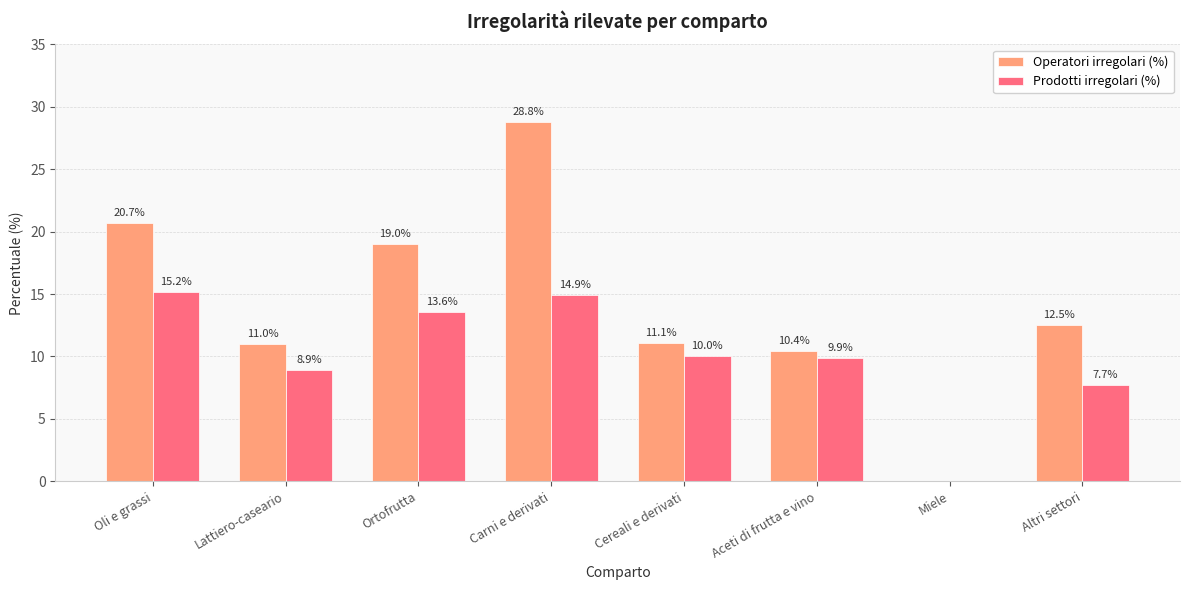

Is the value of Operatori irregolari (%) at Miele greater than the value of Prodotti irregolari (%) at Ortofrutta?

No